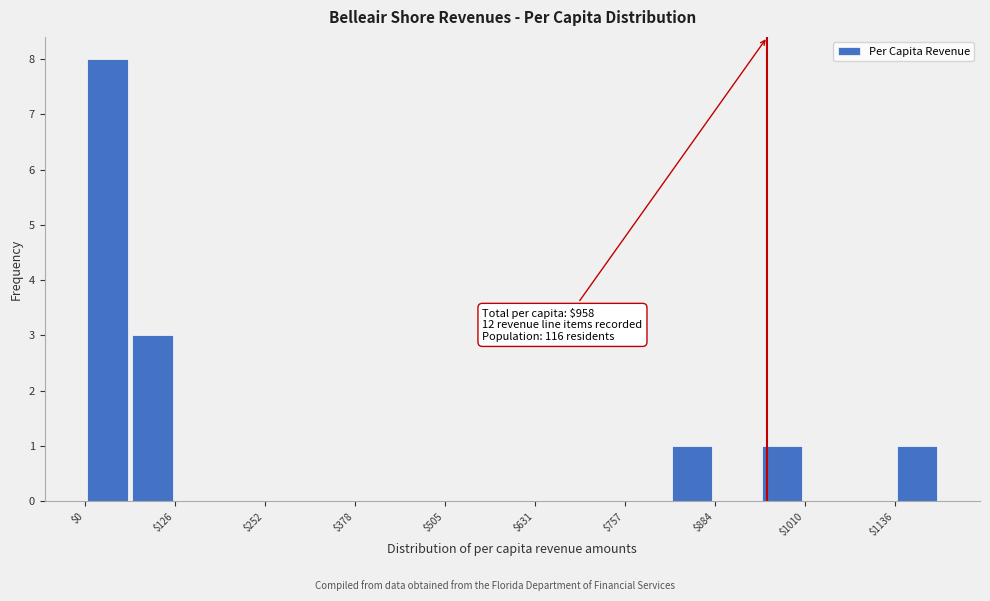

Around what value on the x-axis is the tallest bar? Give the approximate position of its centre, as read against the axis.

40